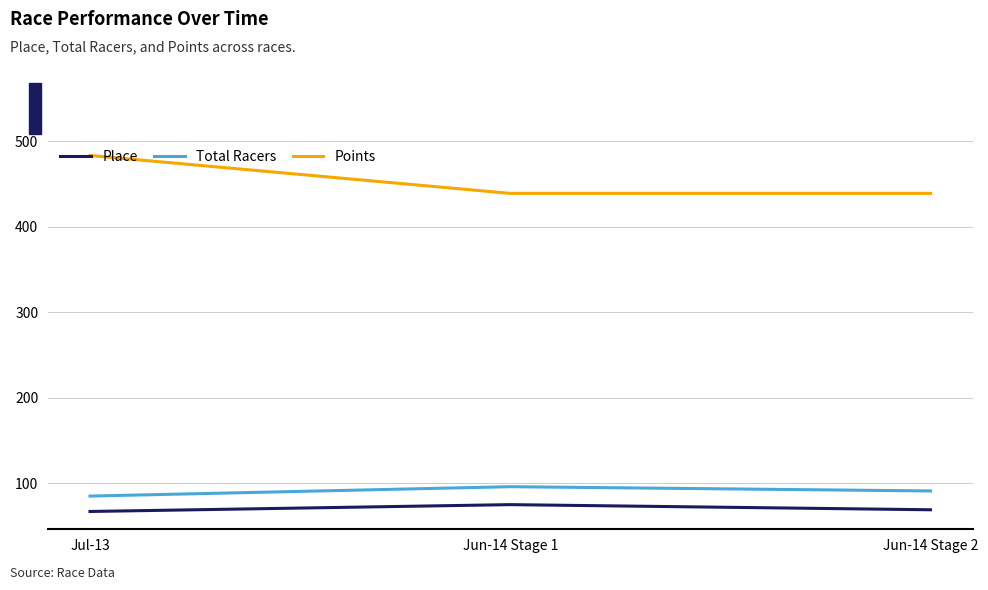

Is the value of Points at Jun-14 Stage 1 greater than the value of Place at Jul-13?

Yes